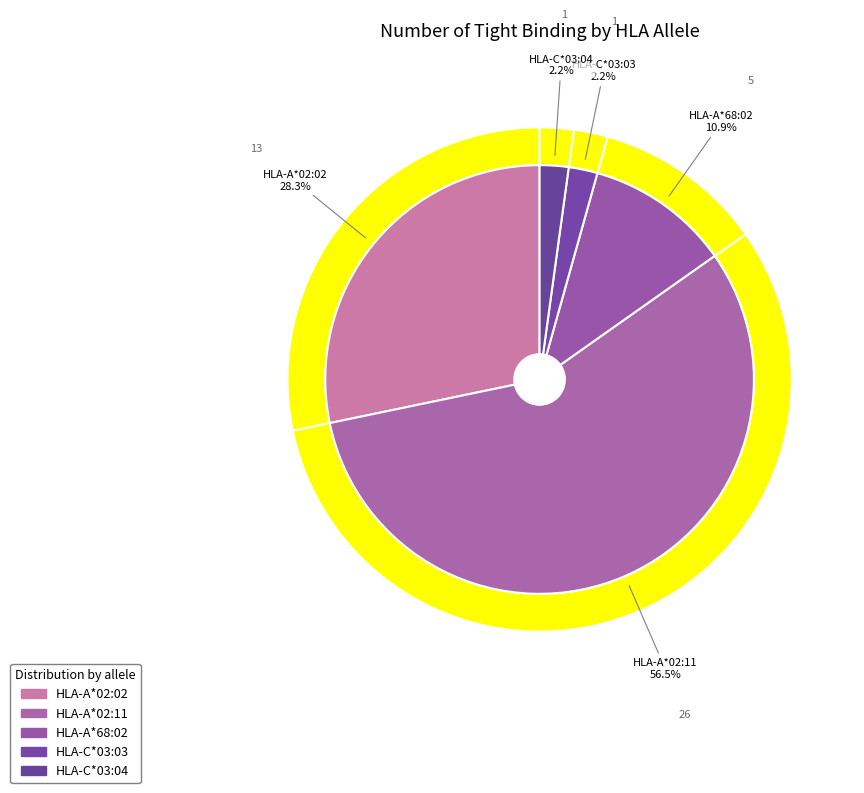

Which has a higher value, HLA-A*02:11 or HLA-A*02:02?

HLA-A*02:11